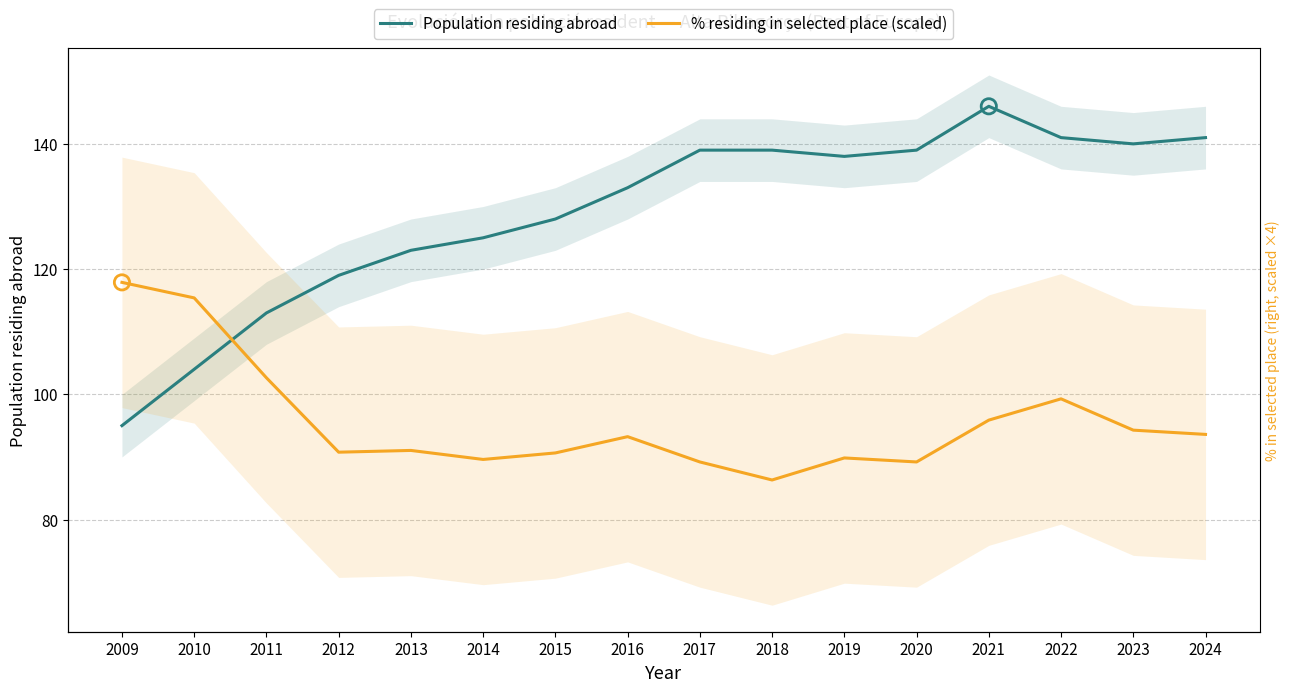

Which series has the largest total across all categories?

Population residing abroad